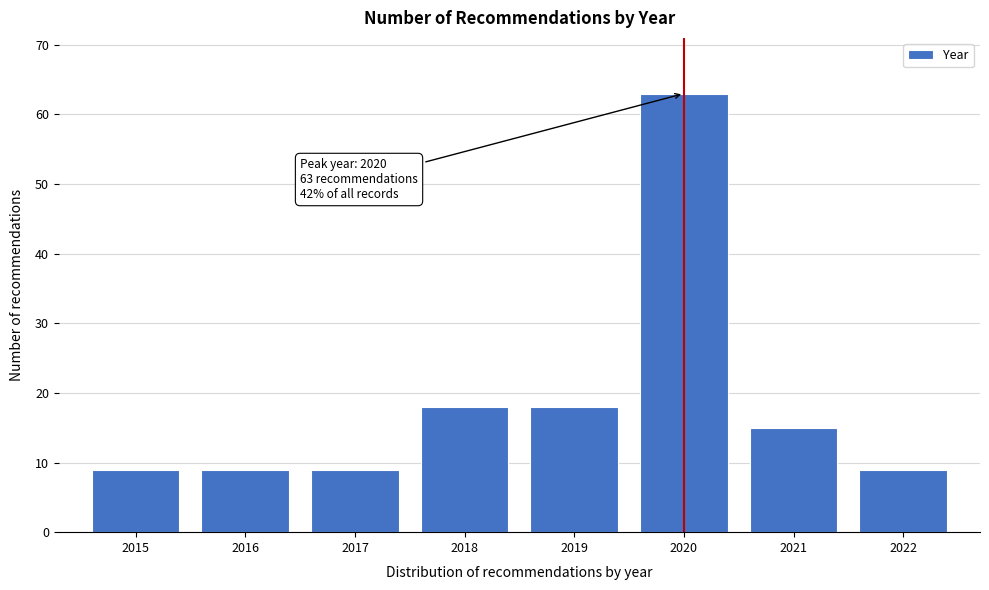

Reading right to left, extract all data points from this chart.

2022=9	2021=15	2020=63	2019=18	2018=18	2017=9	2016=9	2015=9